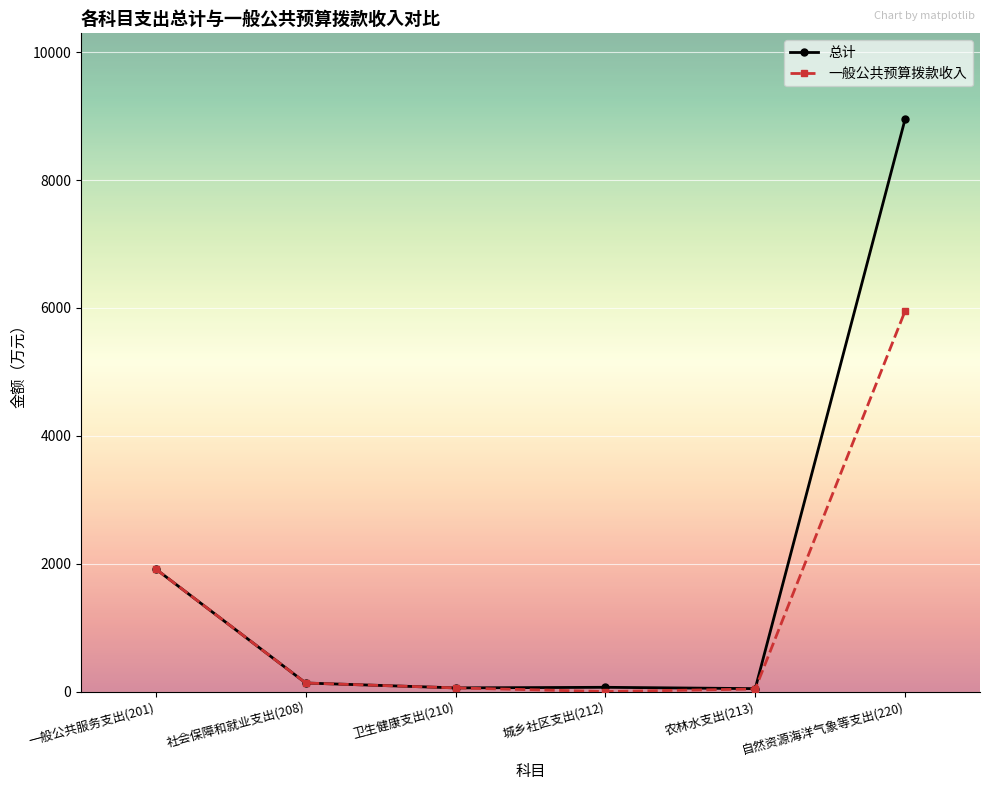

What is the value of the 总计 point at the 4th from the left?

66.7